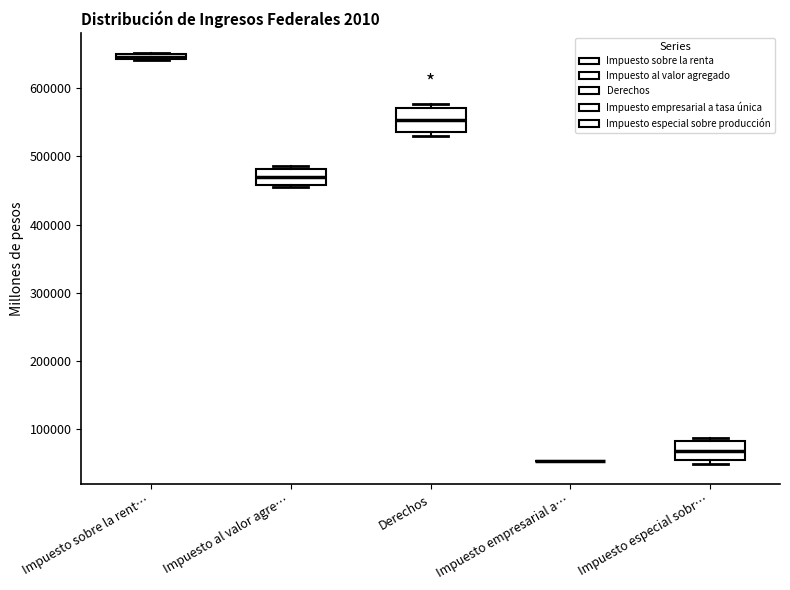

Where is the upper edge of the box for Impuesto sobre la rent… on the y-axis? The values are not printed on the chart, so give them approximately, as read against the axis.

650000